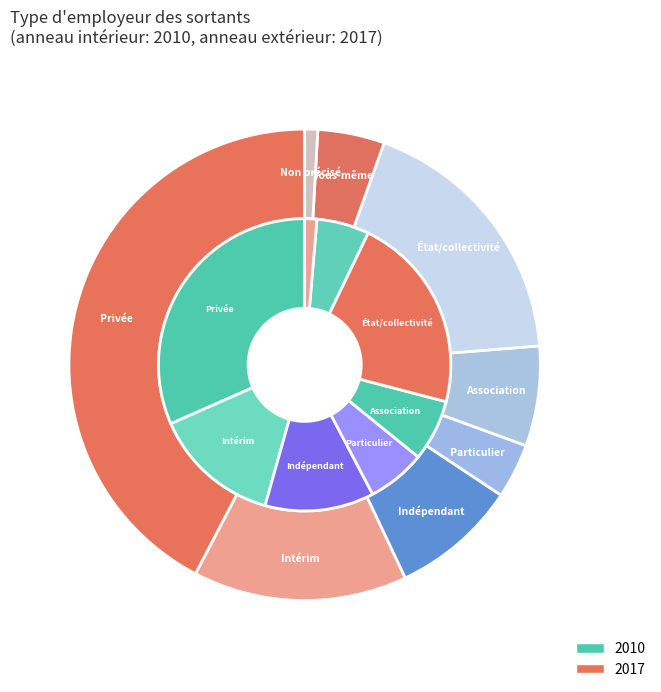

Does any single category account for the majority?

No